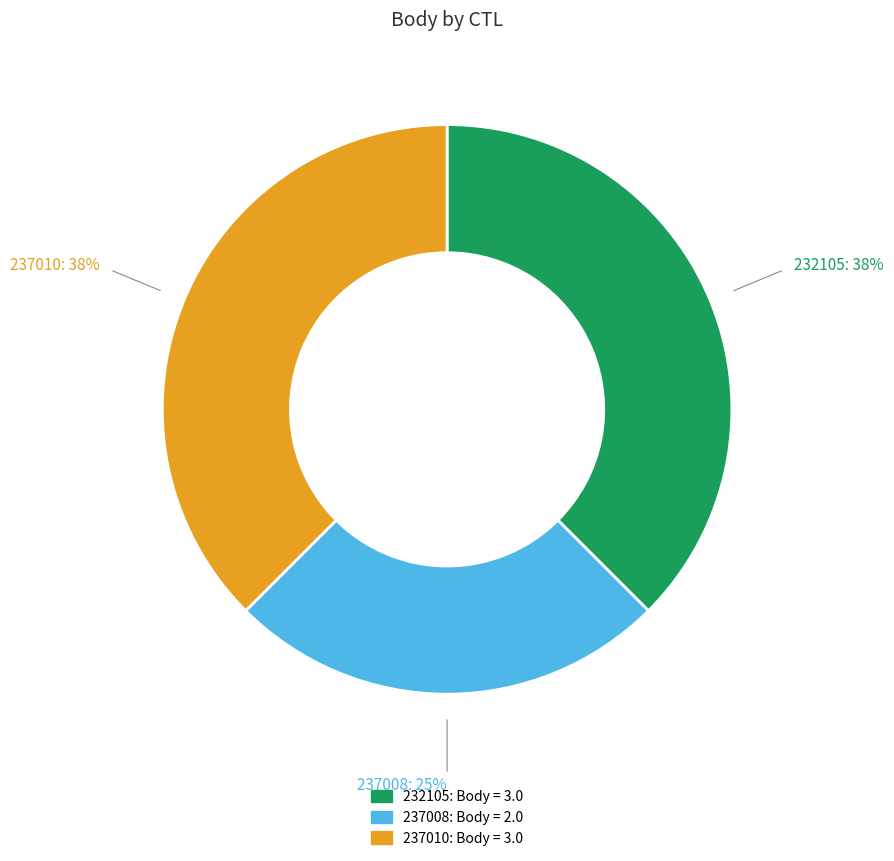

How many segments does this pie chart have?

3